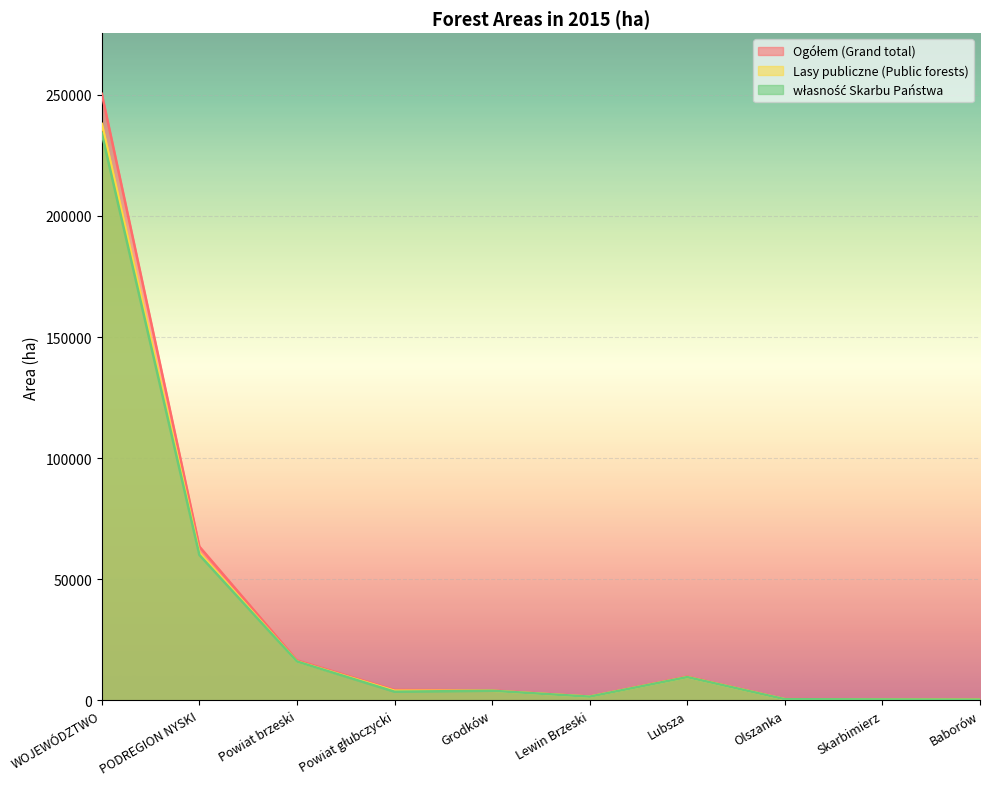

Count the number of categories in the chart.

10